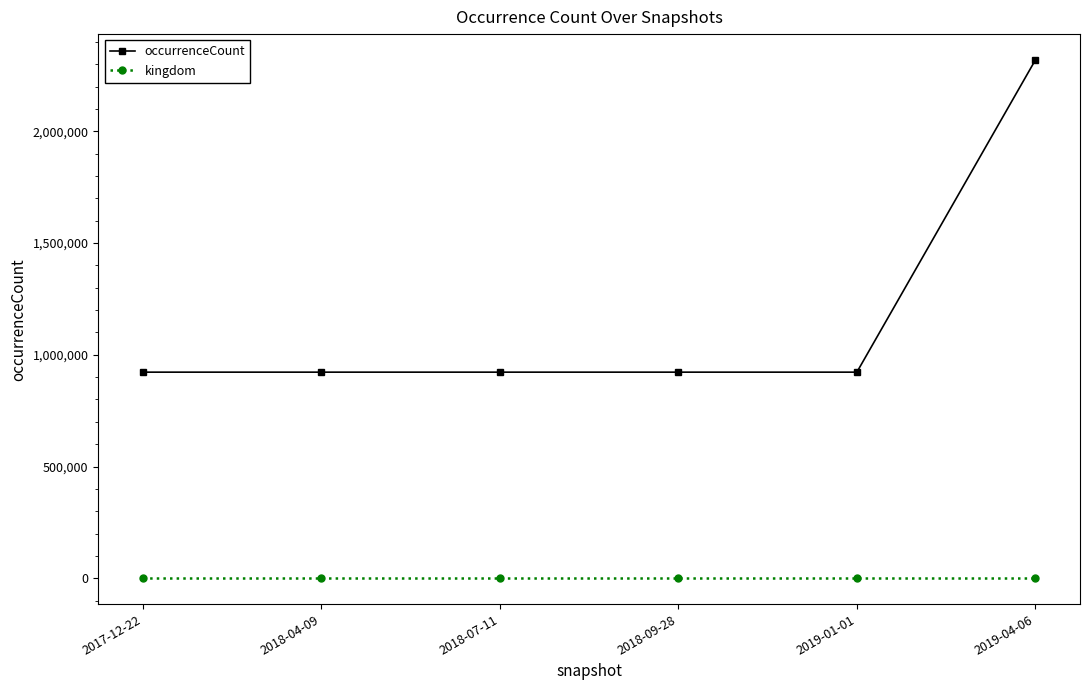

At which category is the sum across all series the highest?

2019-04-06